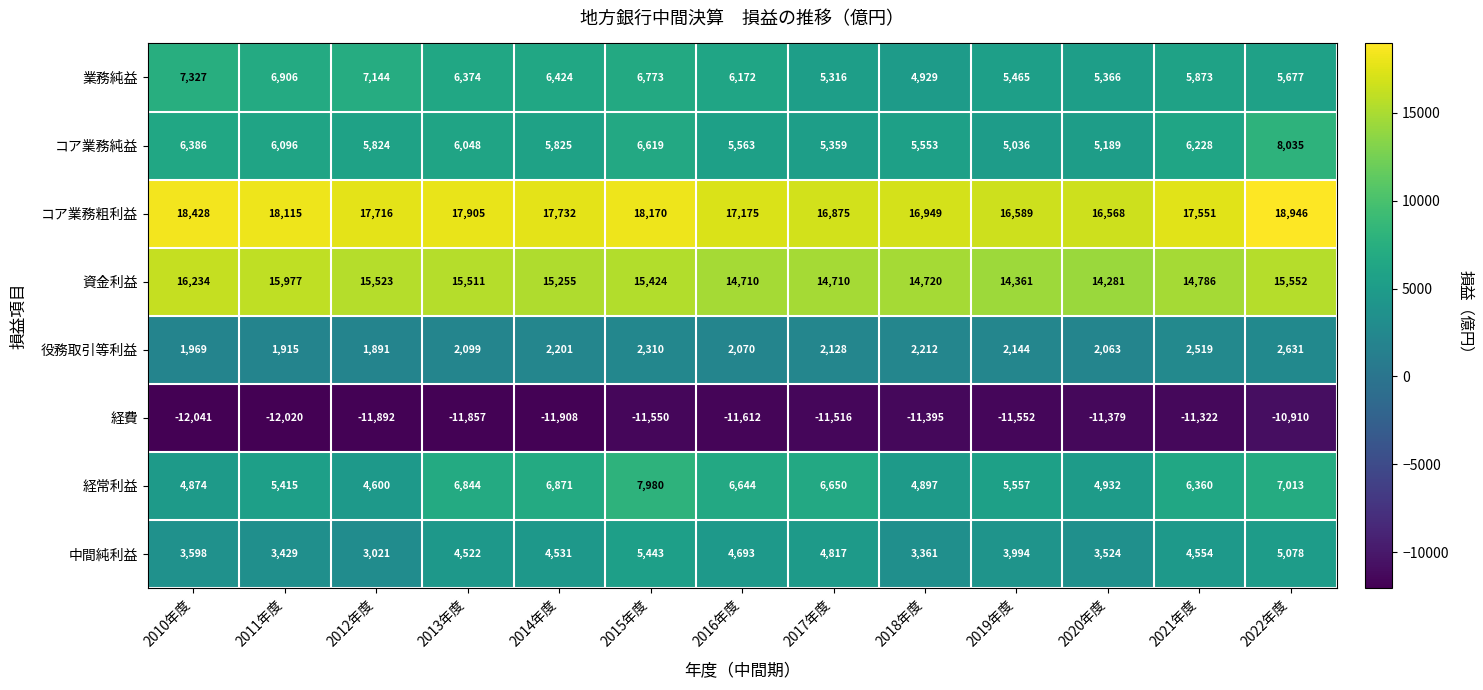

At which category is the sum across all series the highest?

2022年度